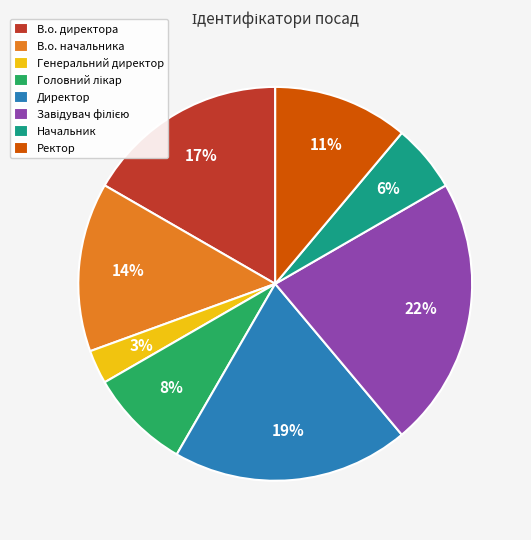

Which has a higher value, Директор or Начальник?

Директор